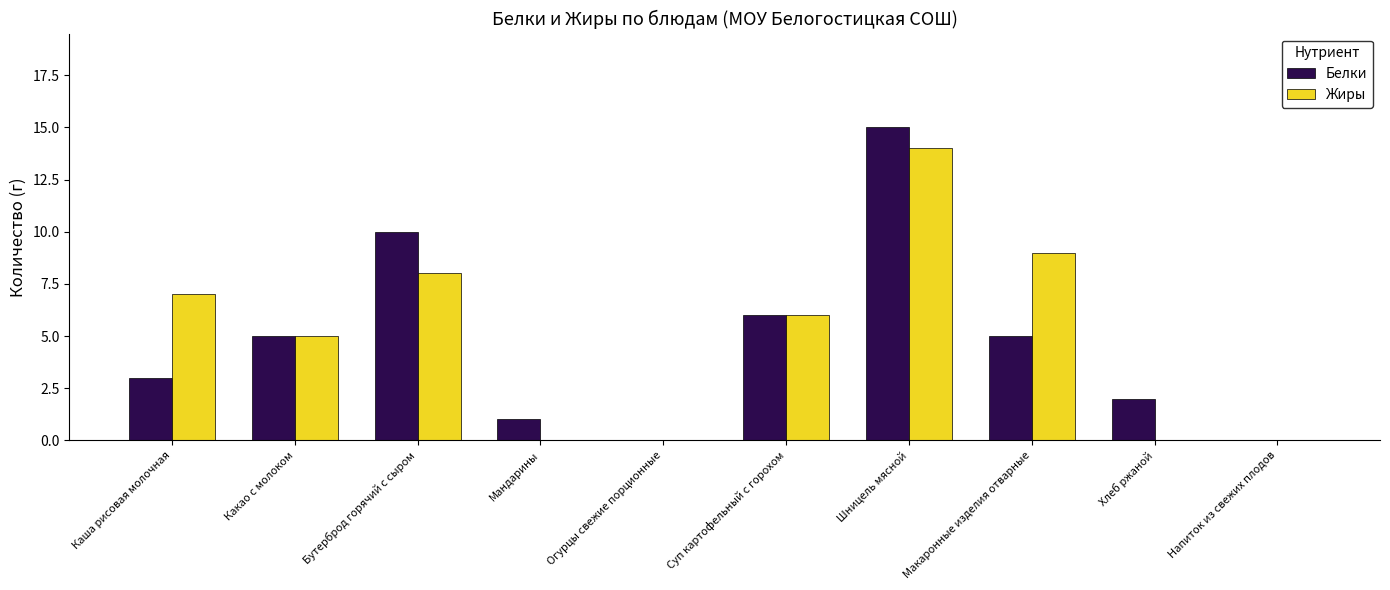

How many categories are shown in the chart?

10